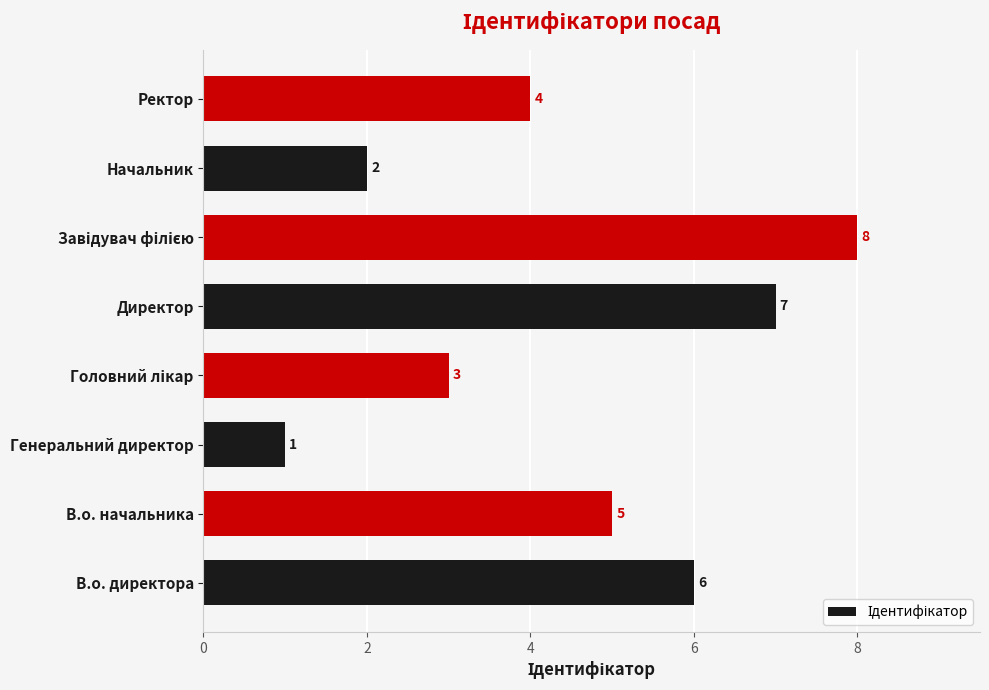

Which has a higher value, Генеральний директор or В.о. начальника?

В.о. начальника